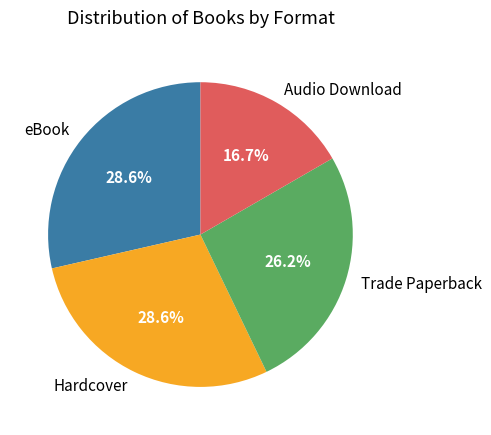

Which category has the smallest portion of the pie?

Audio Download